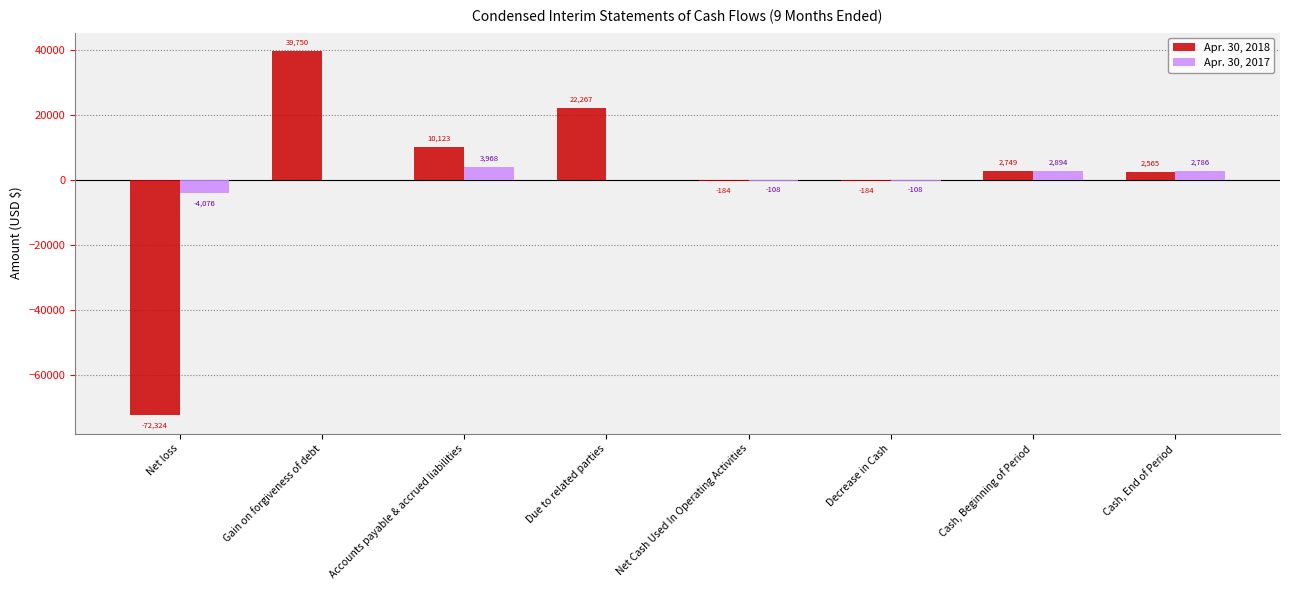

What is the sum of all Apr. 30, 2018 values?

4762